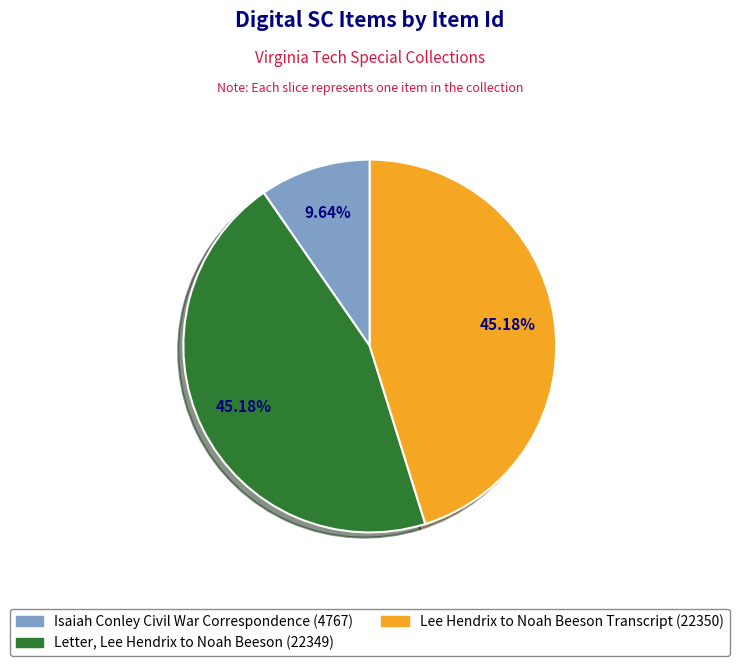

The Lee Hendrix to Noah Beeson Transcript (22350) slice represents 57% of the pie. True or false?

False